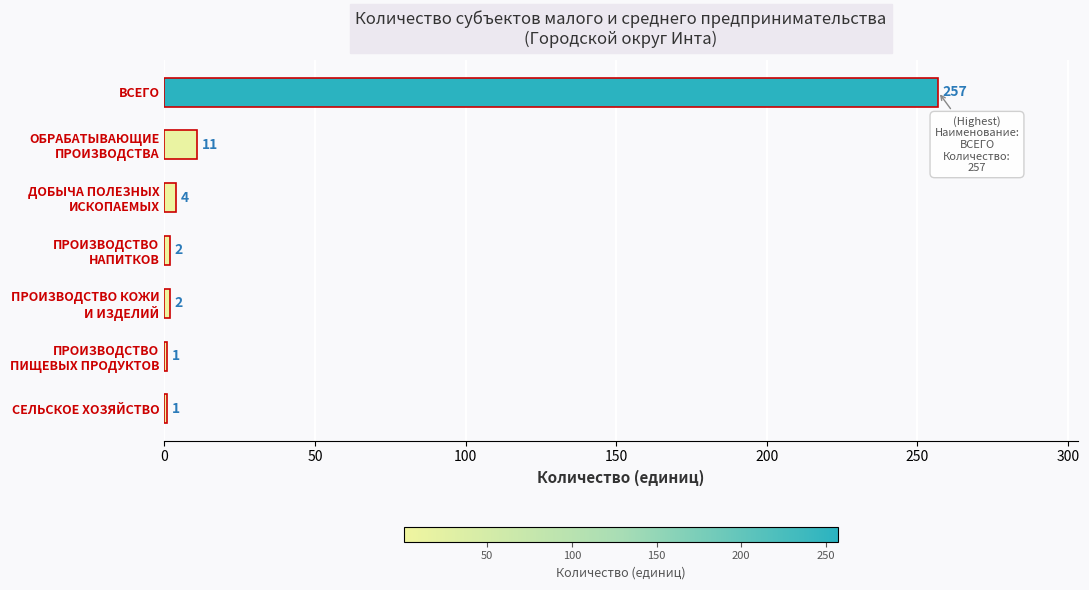

What is the maximum value shown in the chart?

257